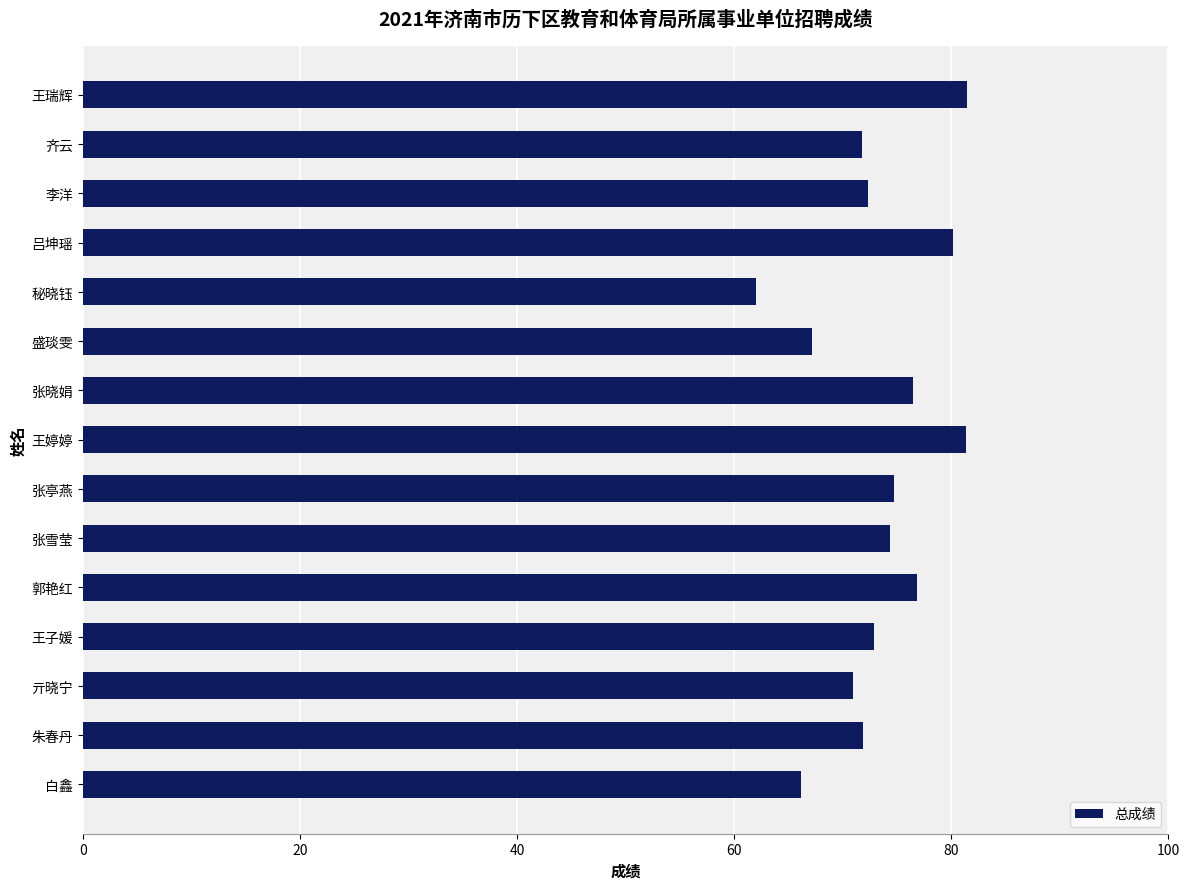

What is the minimum value shown in the chart?

62.0